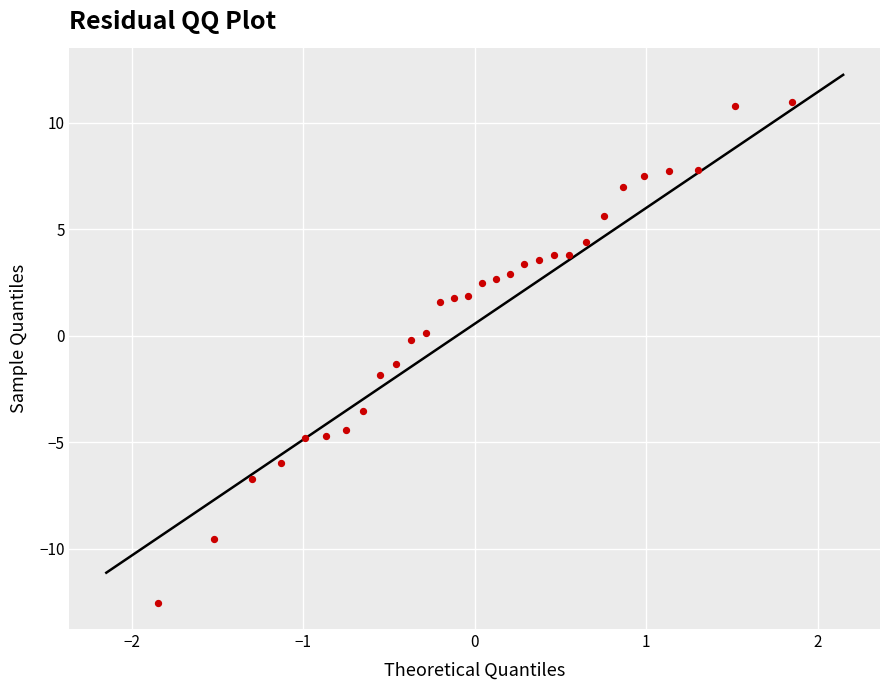

What is the range of X values (max minus min)?

3.7